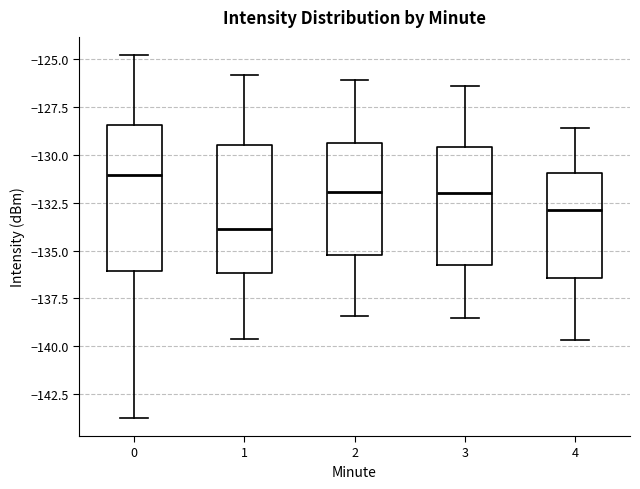

Which box is the tallest, from its lower edge to its upper edge?

0